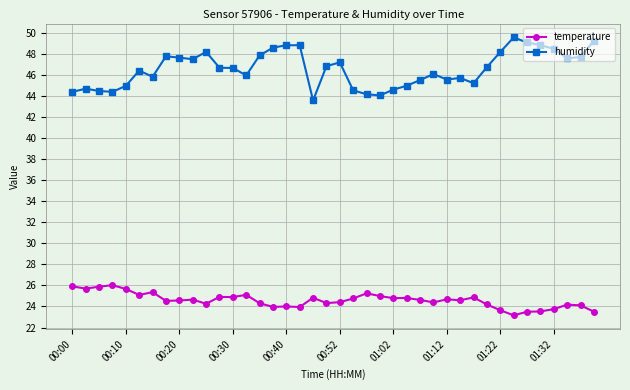

How many lines are shown in the chart?

2